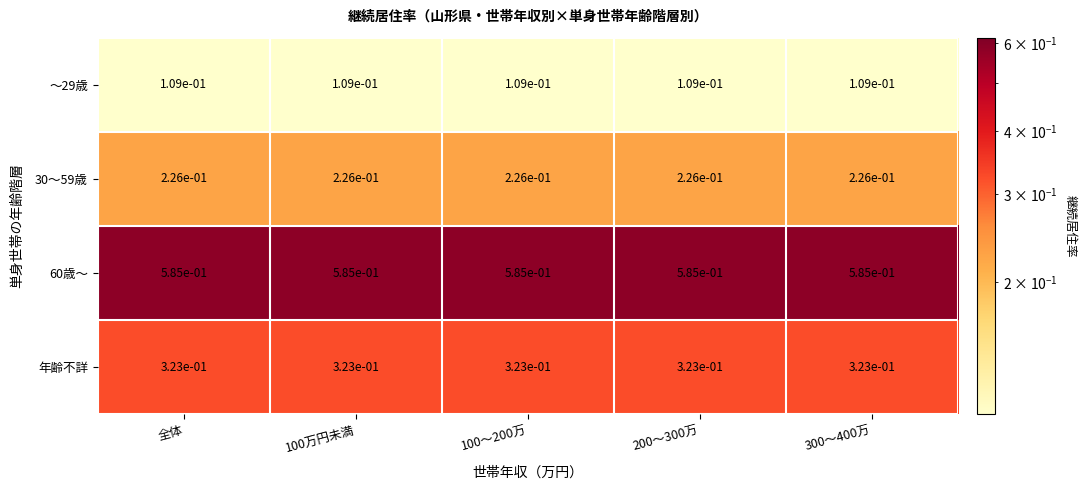

The 30～59歳 series shows 0.1 at 100～200万. True or false?

False